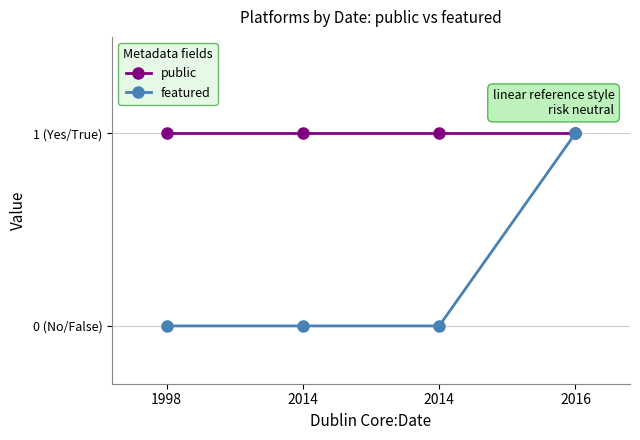

At which label is featured closest to 0?

1998